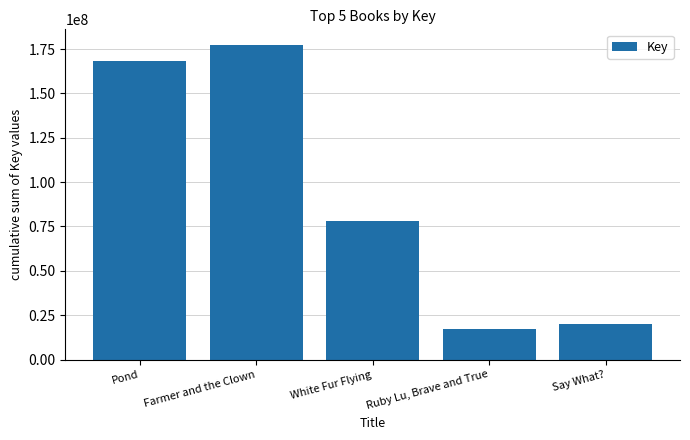

True or false: the data shows 20183221 at Say What?.

True